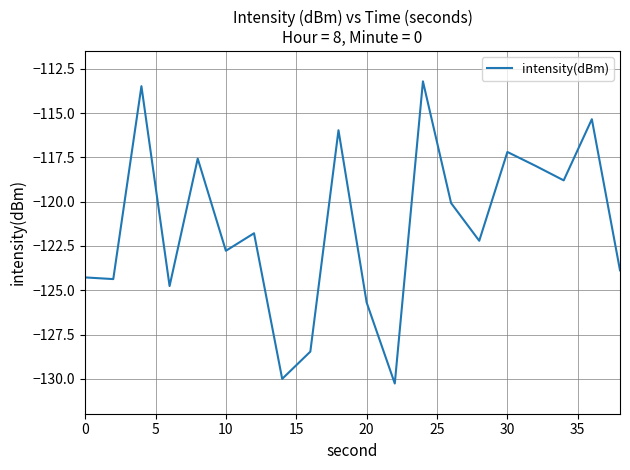

What is the difference between the maximum and minimum values?

17.0